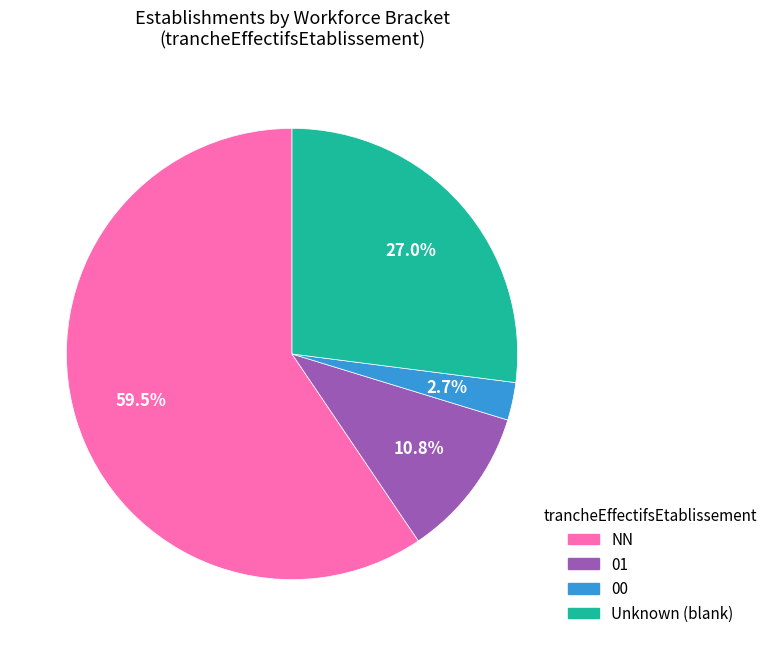

Is there a majority slice in this chart?

Yes